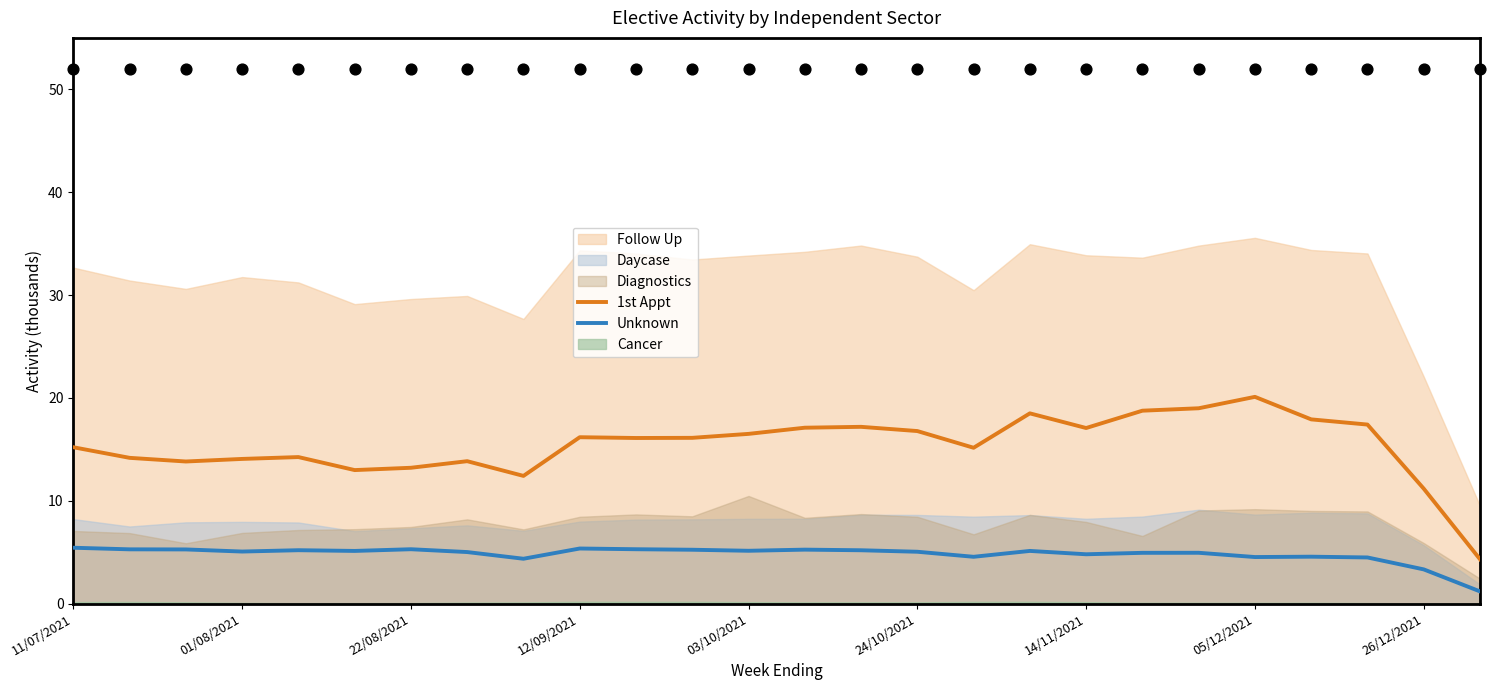

What is the maximum value for Unknown?

5.4